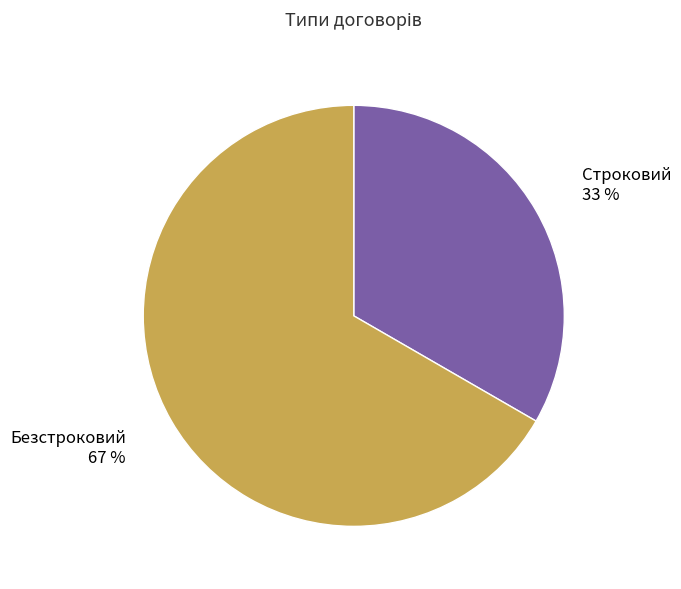

How many segments does this pie chart have?

2